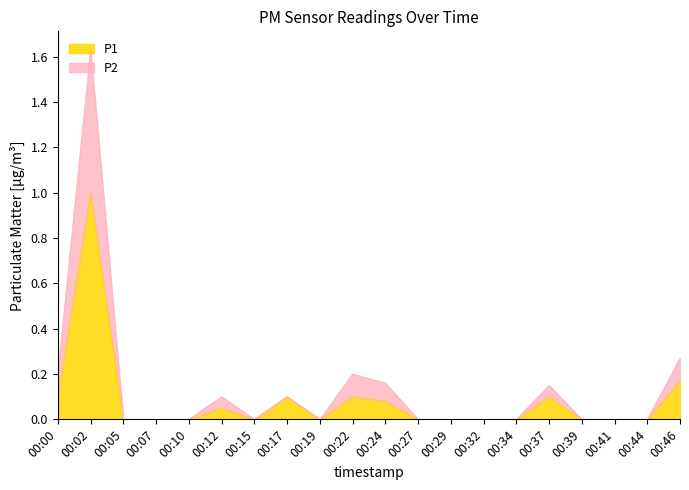

Rank the series by their average value, from lowest to highest.

P1, P2